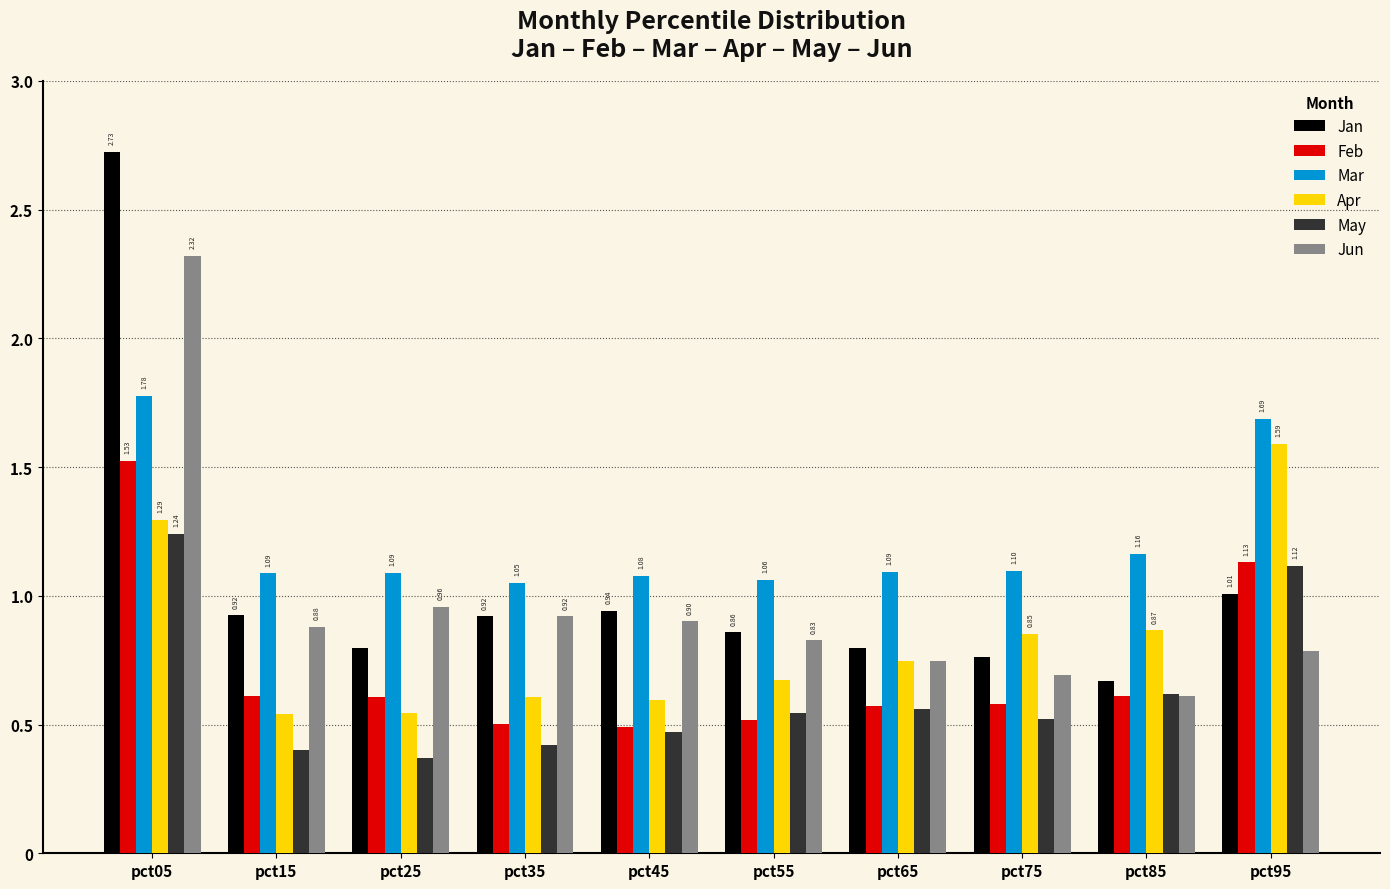

What is the difference between the second highest and second lowest values in the Jun series?

0.3